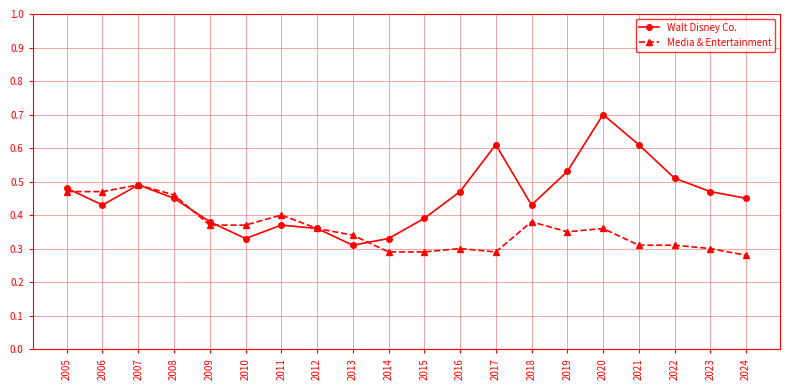

True or false: Media & Entertainment has more than 1 points higher than both neighbors.

True